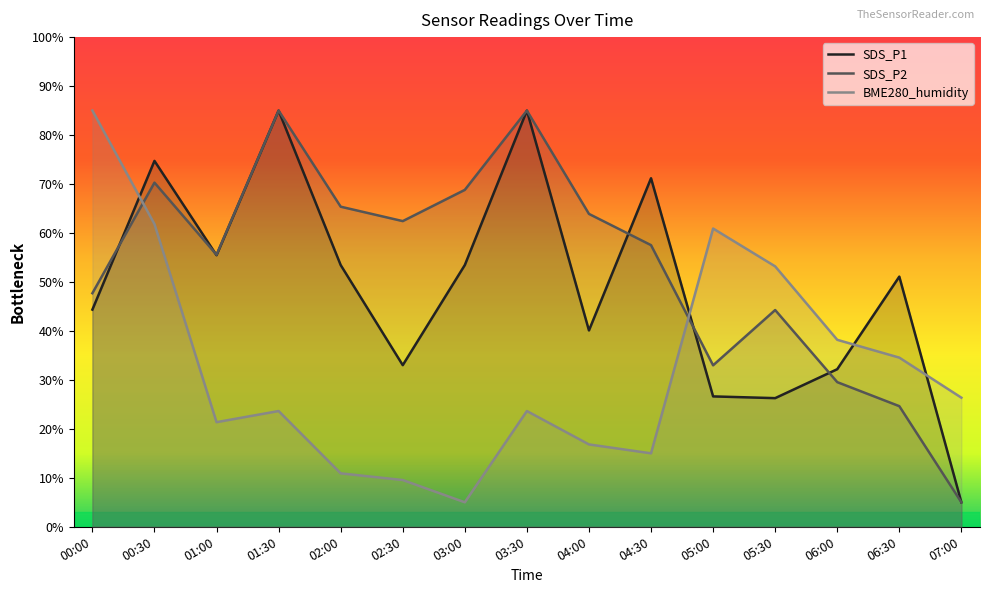

How many lines are shown in the chart?

3